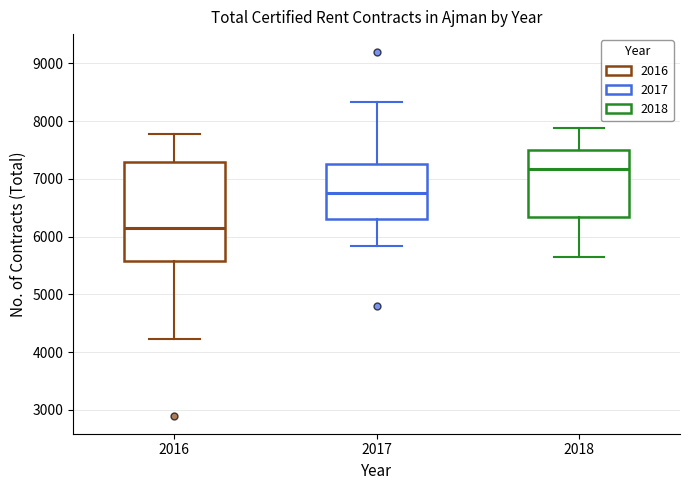

Reading left to right, transcribe this box plot: for each box, give where its median line is, the range the box spans, and where its two whiskers end, as read against the y-axis. The values are not printed on the chart, so give them approximately, as read against the axis.

2016: median 6100, box 5600 to 7300, whiskers 4200 to 7800
2017: median 6800, box 6300 to 7300, whiskers 5800 to 8300
2018: median 7200, box 6300 to 7500, whiskers 5700 to 7900